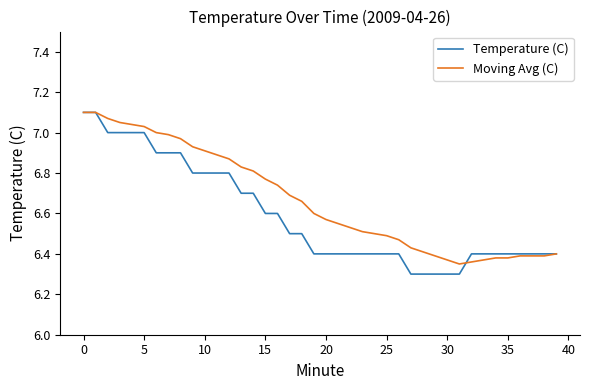

Which series has the largest range (max minus min)?

Temperature (C)